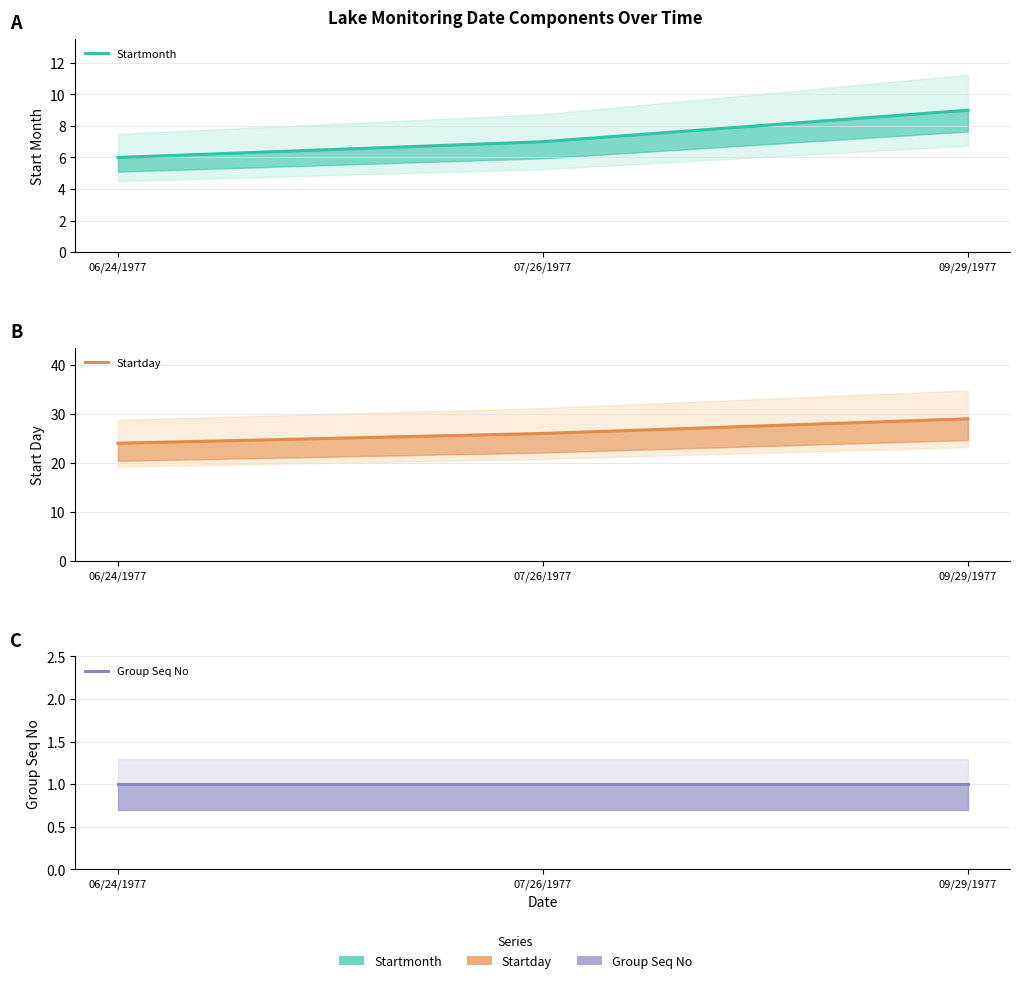

Reading left to right, list all the values displayed in this chart.

Startmonth: 6	7	9
Startday: 24	26	29
Group Seq No: 1	1	1